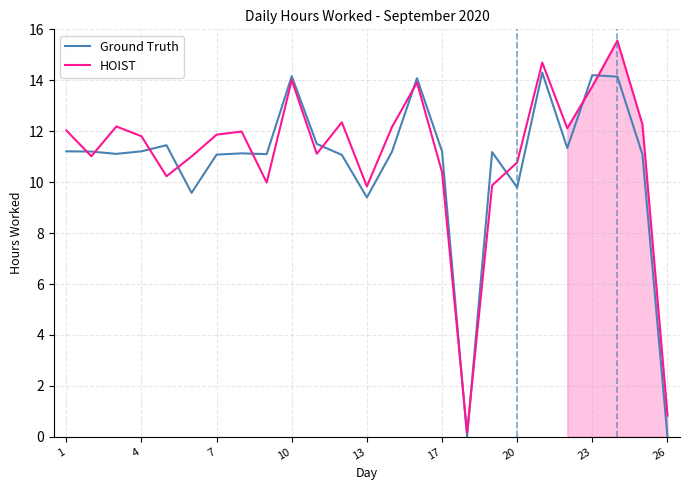

Read the HOIST value at 23.

13.8